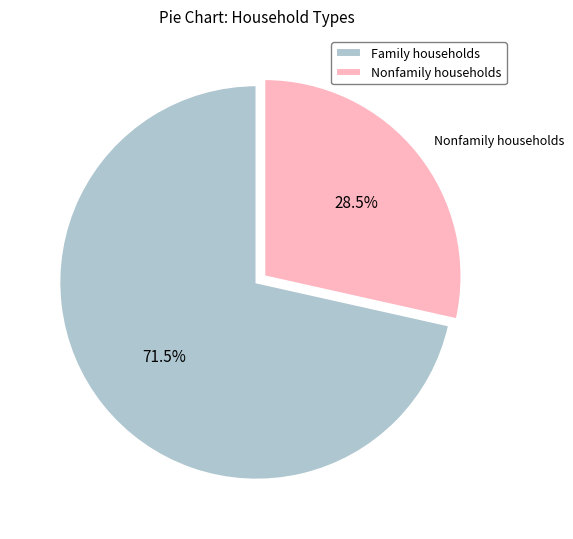

What is the majority slice?

Family households